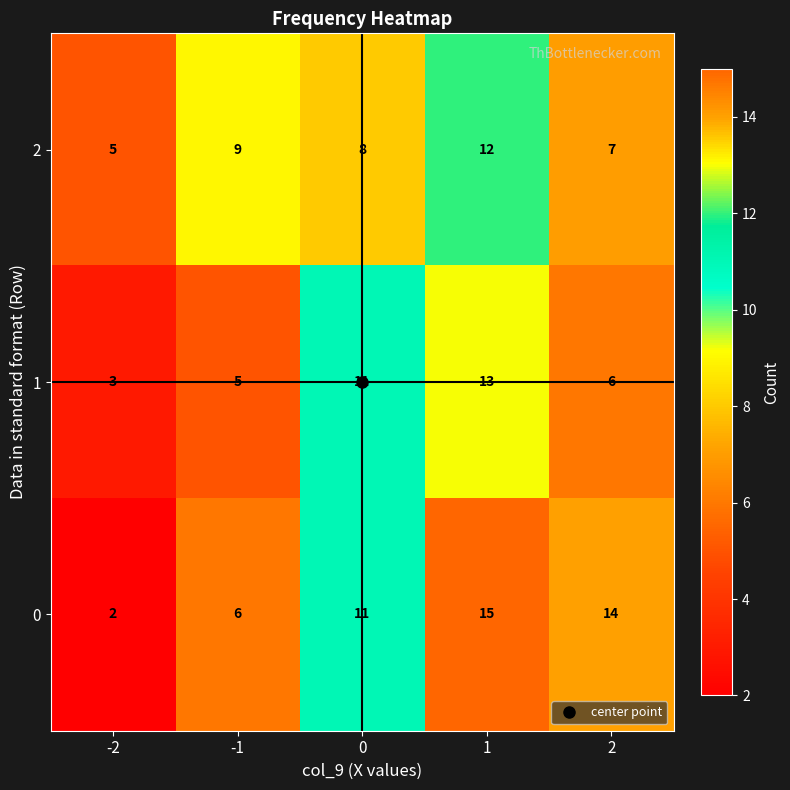

What is the spread (max minus min) of values at -1?

4